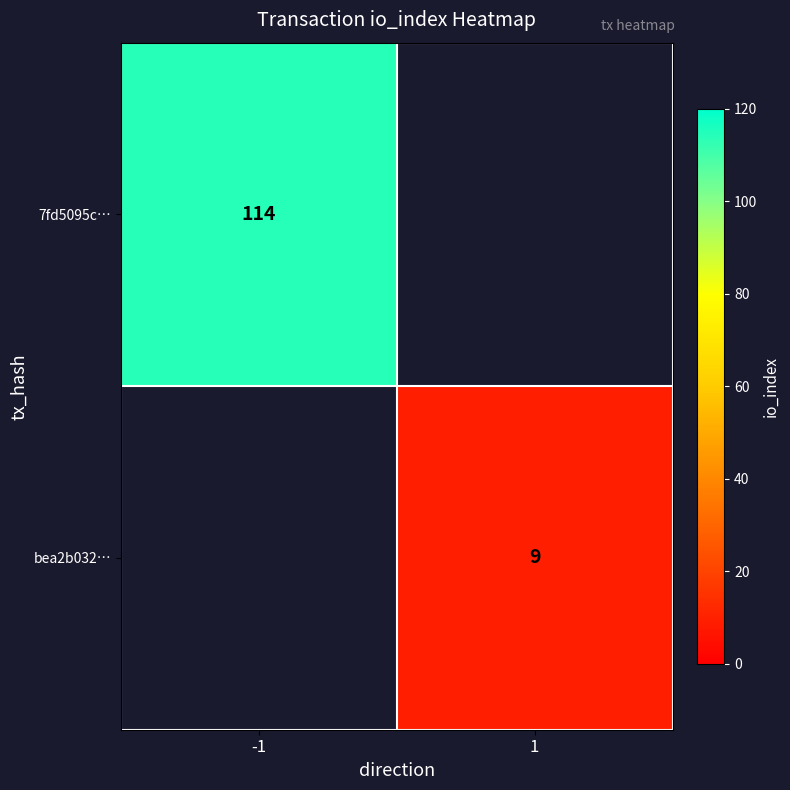

Which label corresponds to the largest value in the chart?

-1